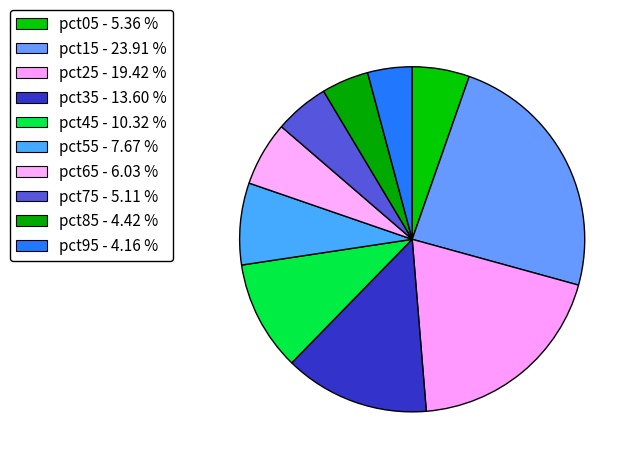

How many segments does this pie chart have?

10